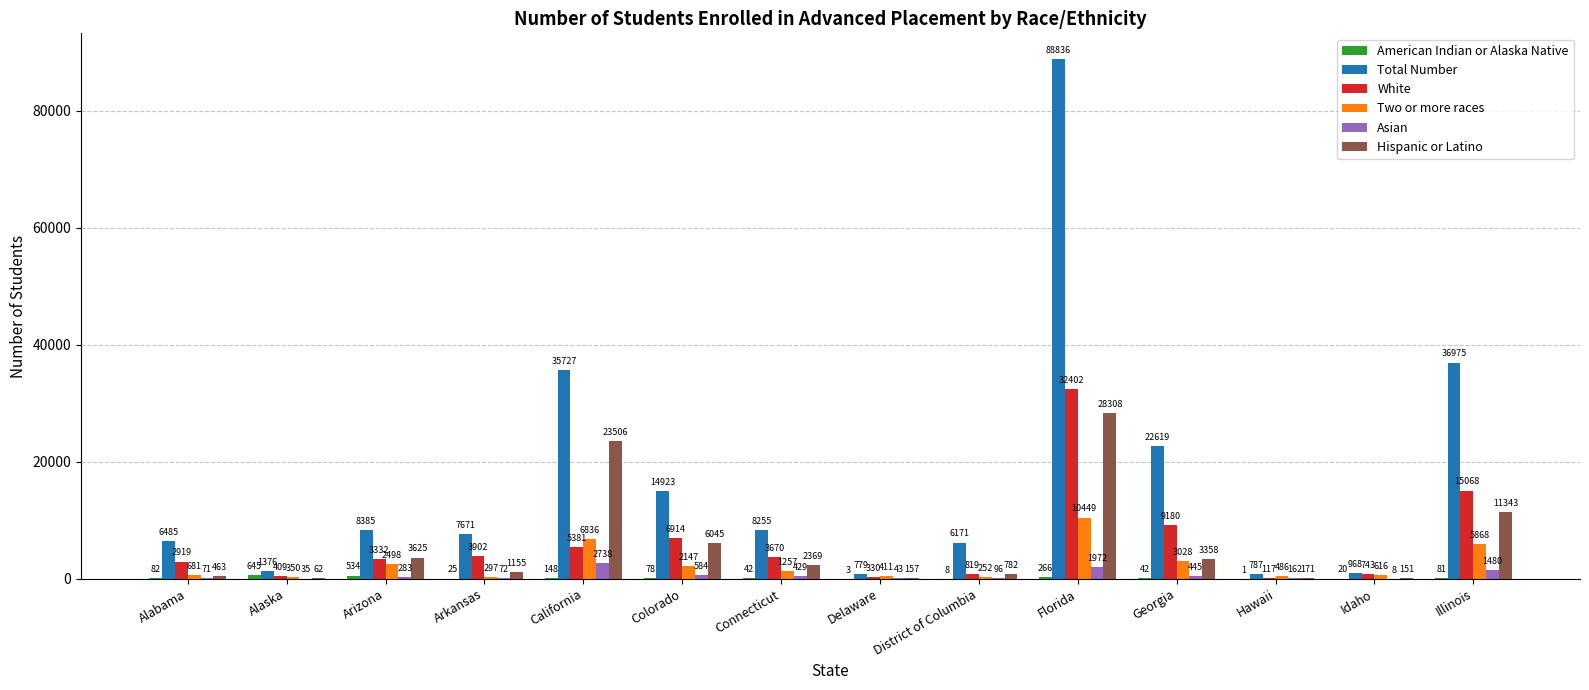

Is the value of Asian at Colorado greater than the value of Total Number at Connecticut?

No